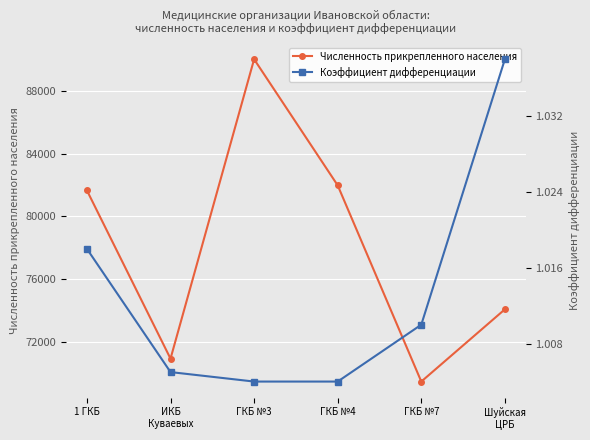

List the series in order of their peak value, lowest first.

Коэффициент дифференциации, Численность прикрепленного населения